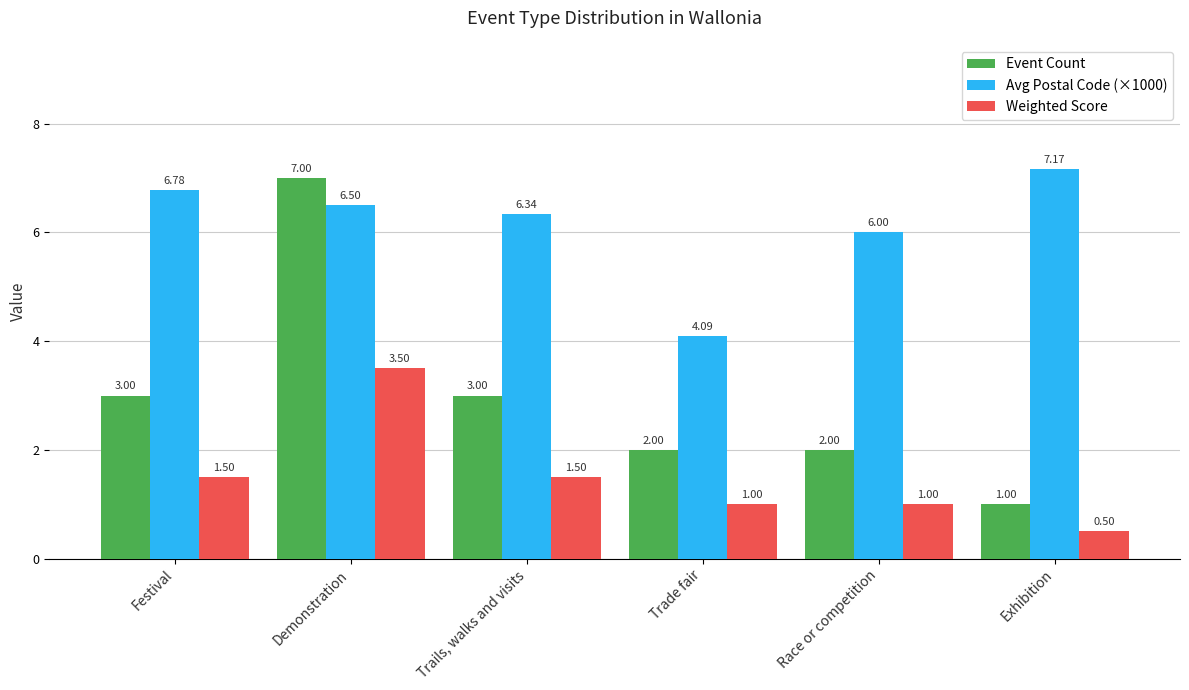

True or false: Event Count has a value of 2.0 at Race or competition.

True